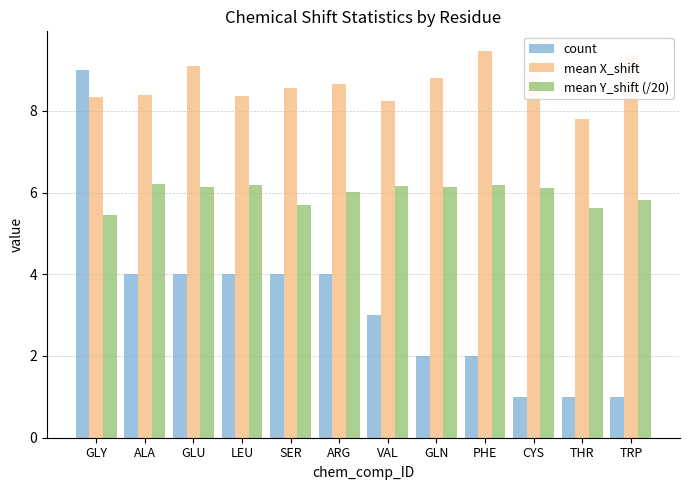

What is the greatest value displayed?

9.5